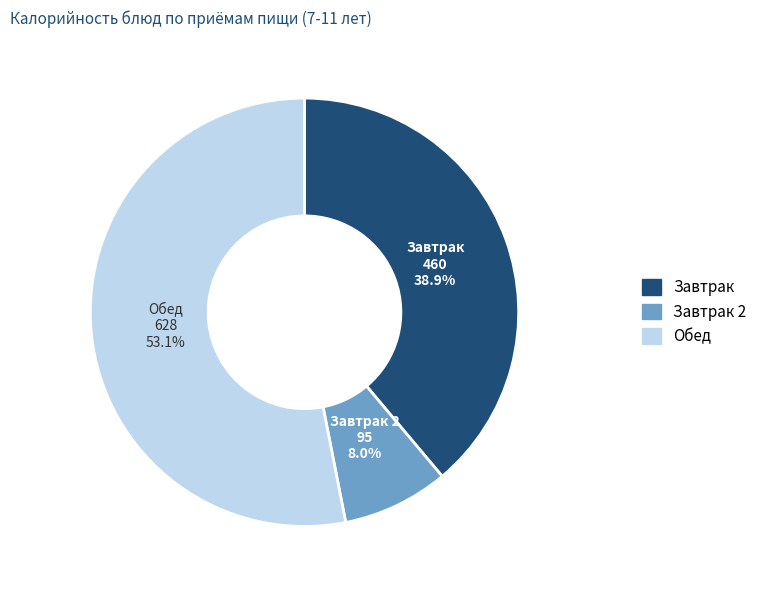

How many slices are in this pie chart?

3